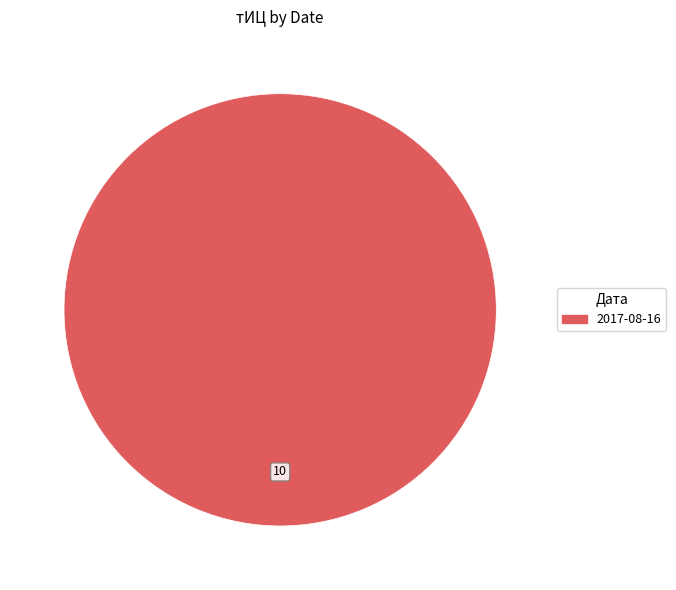

How many segments does this pie chart have?

1